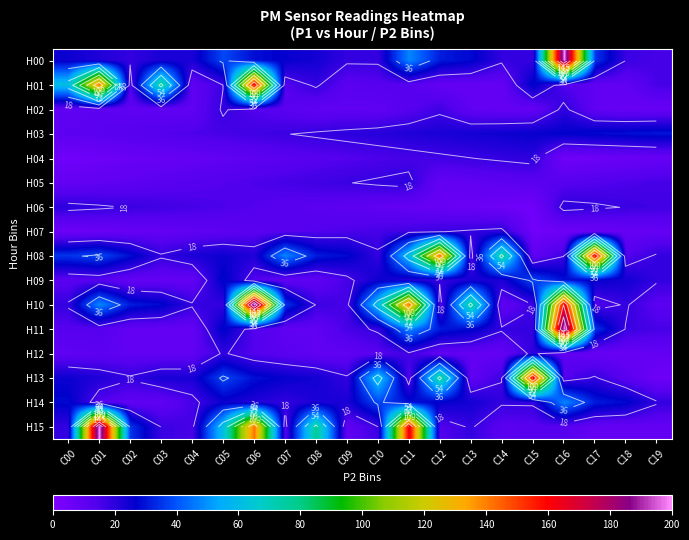

What is the minimum value for H02?

8